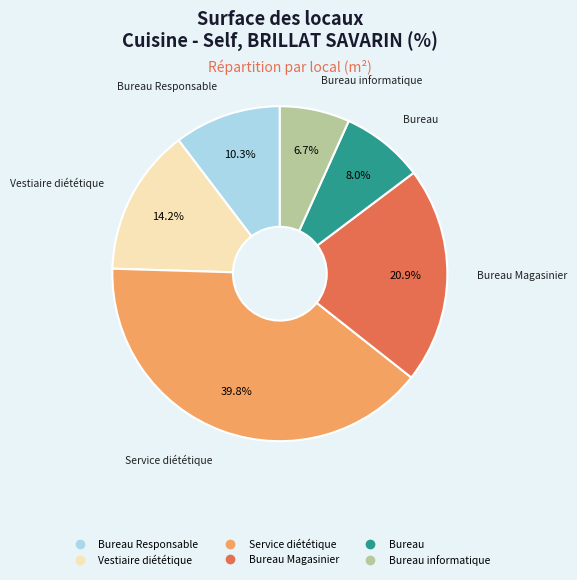

Is there a majority slice in this chart?

No